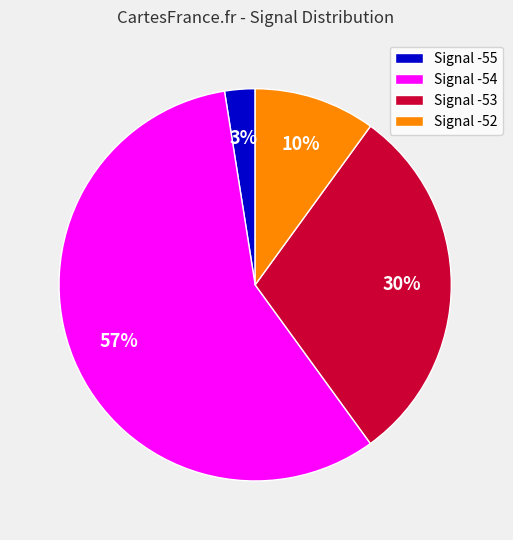

Rank the categories by value from lowest to highest.

Signal -55, Signal -52, Signal -53, Signal -54